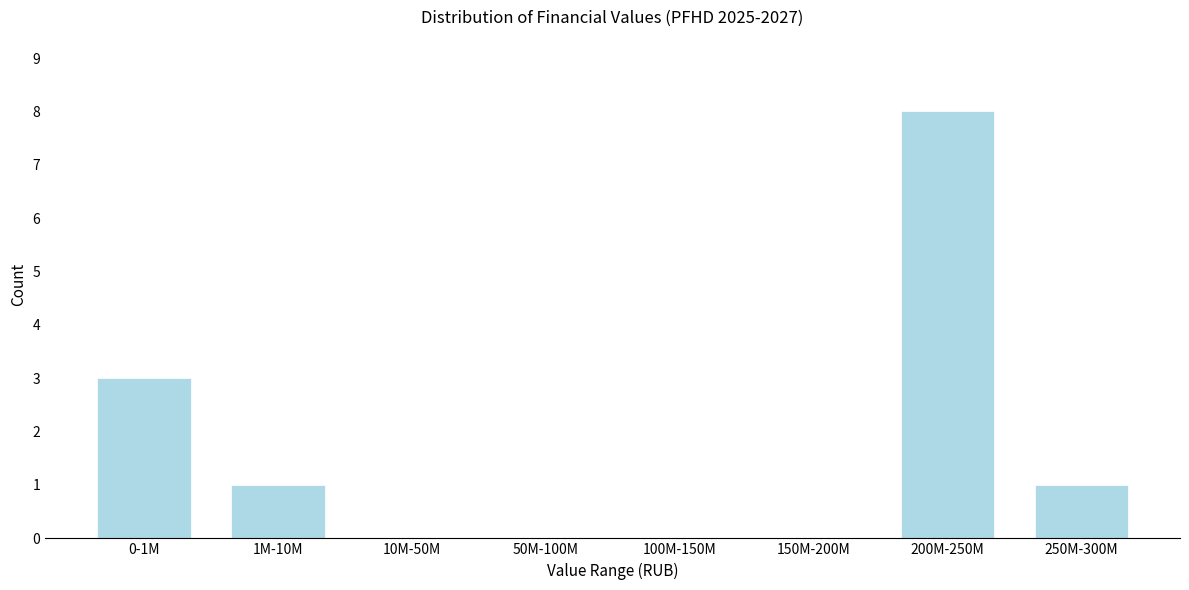

Reading left to right, what are all the values shown in this chart?

0-1M=3	1M-10M=1	10M-50M=0	50M-100M=0	100M-150M=0	150M-200M=0	200M-250M=8	250M-300M=1